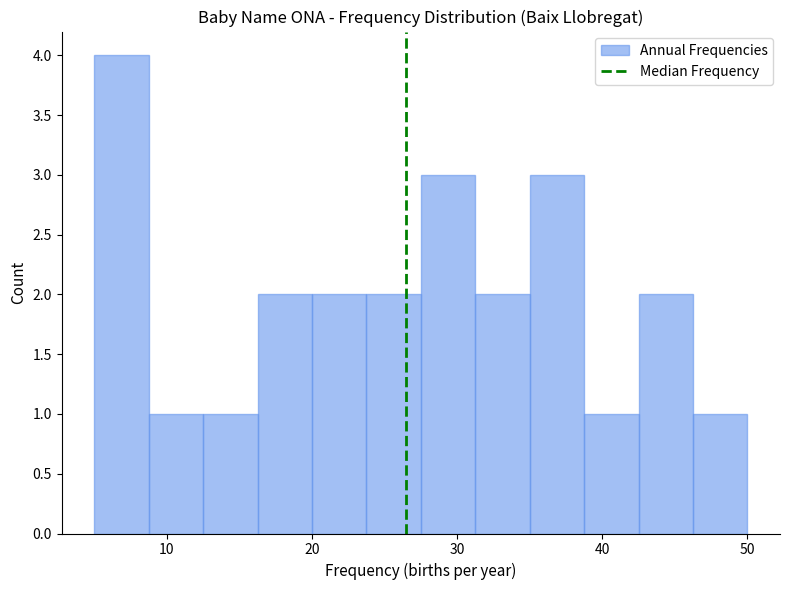

Around what value on the x-axis is the tallest bar? Give the approximate position of its centre, as read against the axis.

7